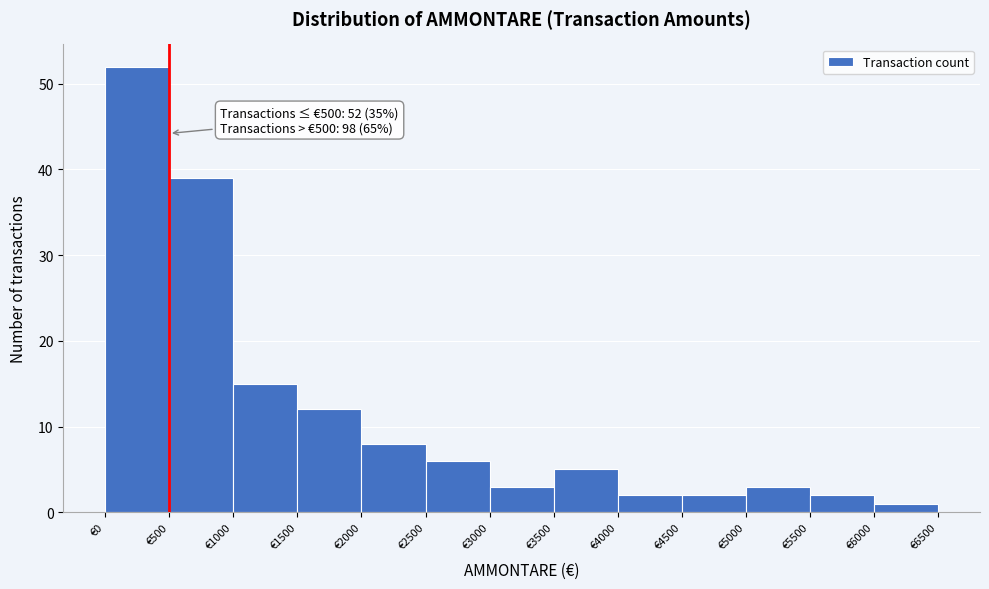

Which range on the x-axis has the tallest bar?

0 to 500